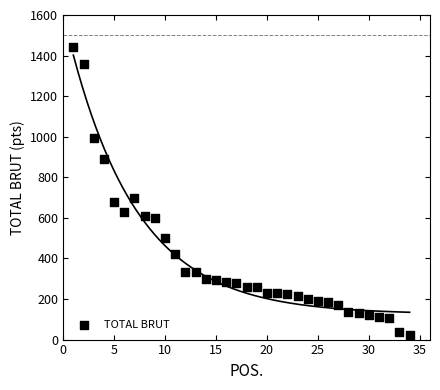

What Y value in the scatter plot is closest to 732?

700